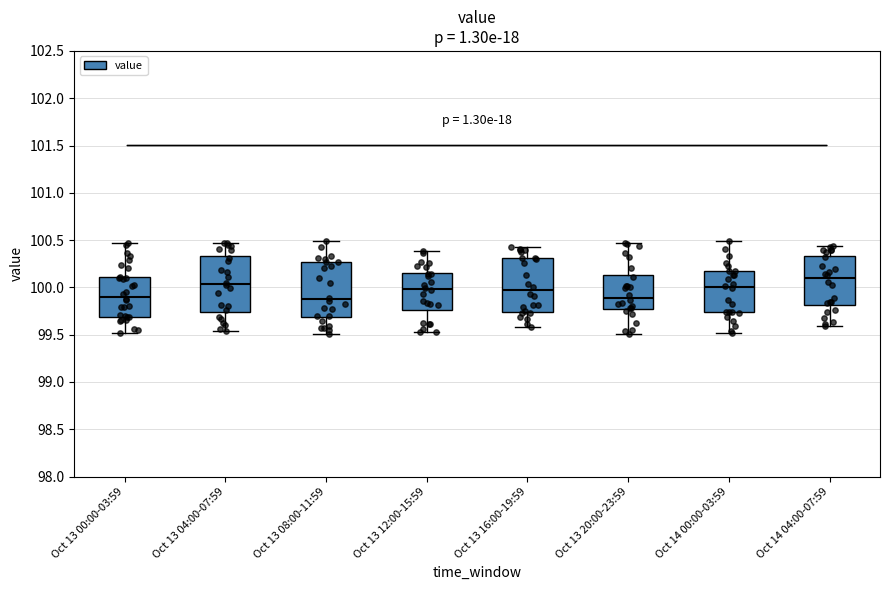

Where is the upper edge of the box for Oct 13 08:00-11:59 on the y-axis? The values are not printed on the chart, so give them approximately, as read against the axis.

100.25